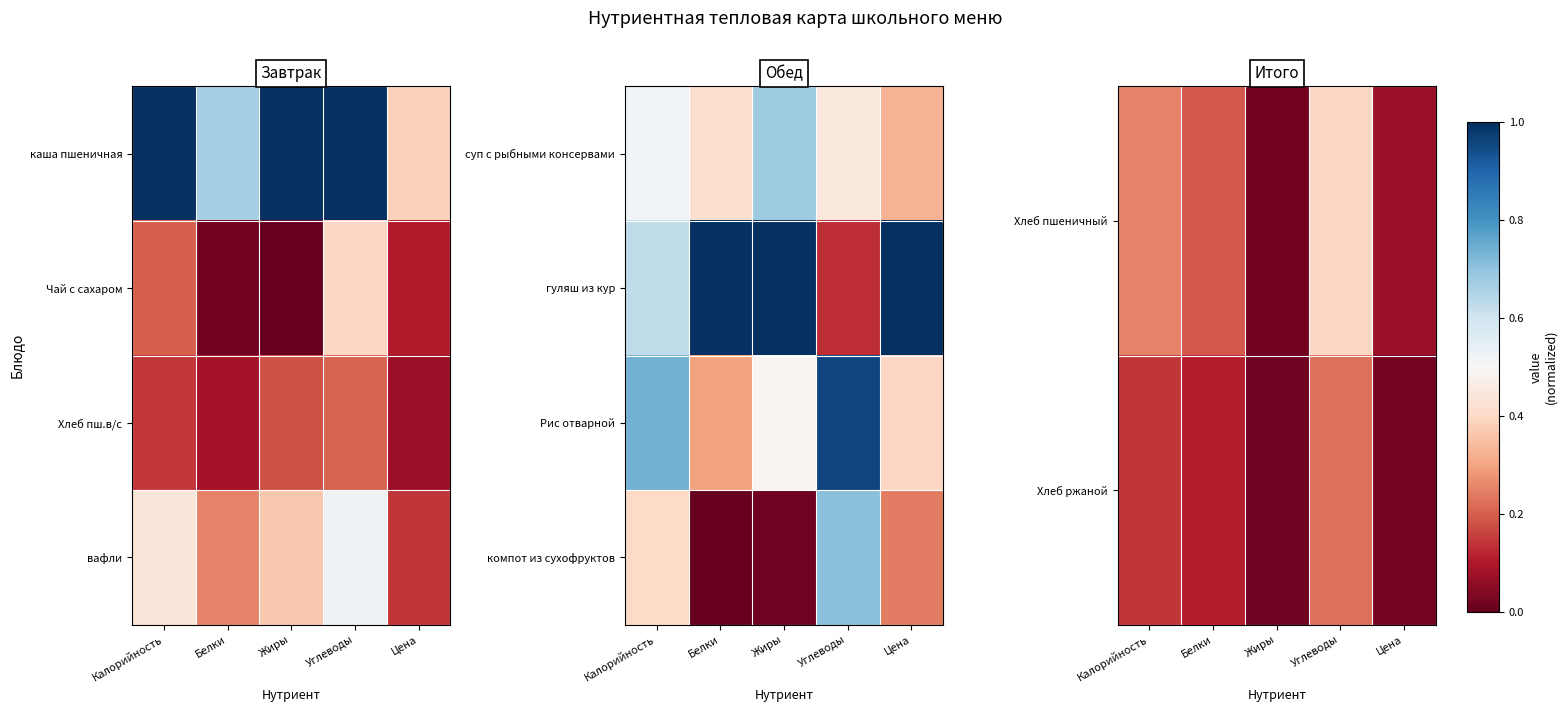

Which has a higher value, Цена or Жиры?

Цена